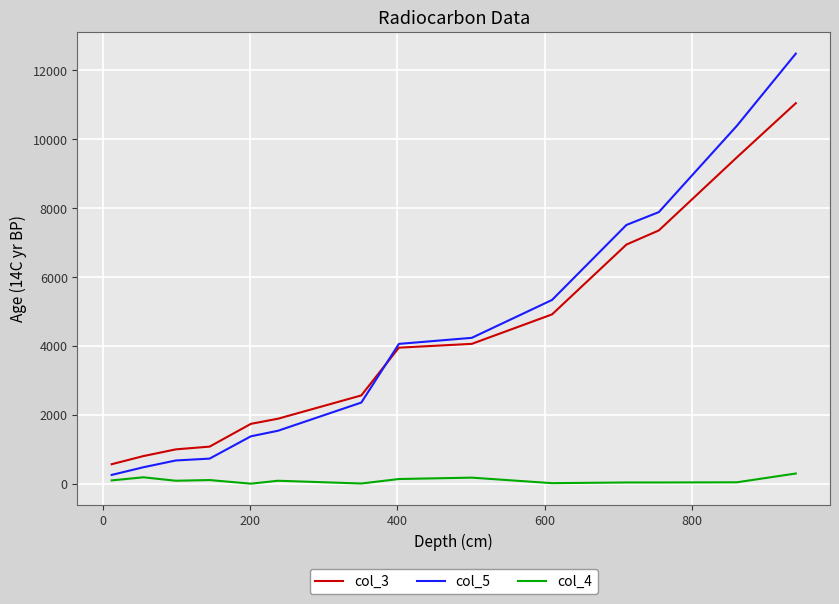

Which series has the largest range (max minus min)?

col_5